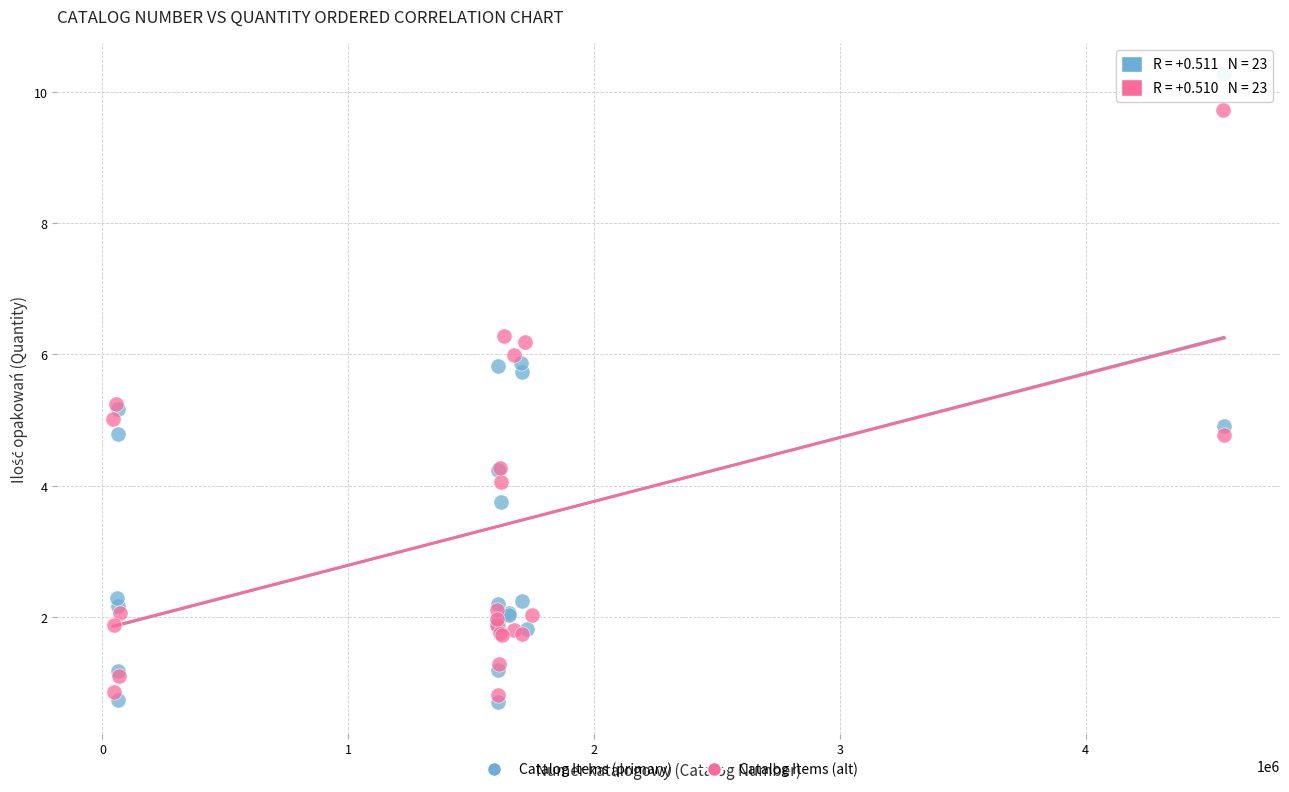

Which series has the widest spread of Y values?

Catalog Items (primary)